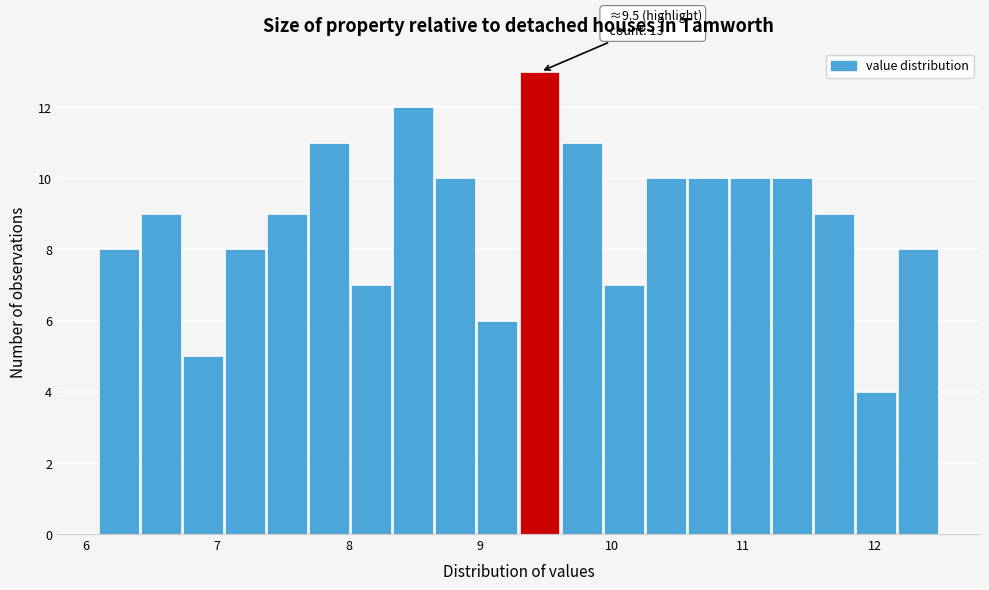

Read against the x-axis, roughly where is the centre of the tallest bar?

9.5